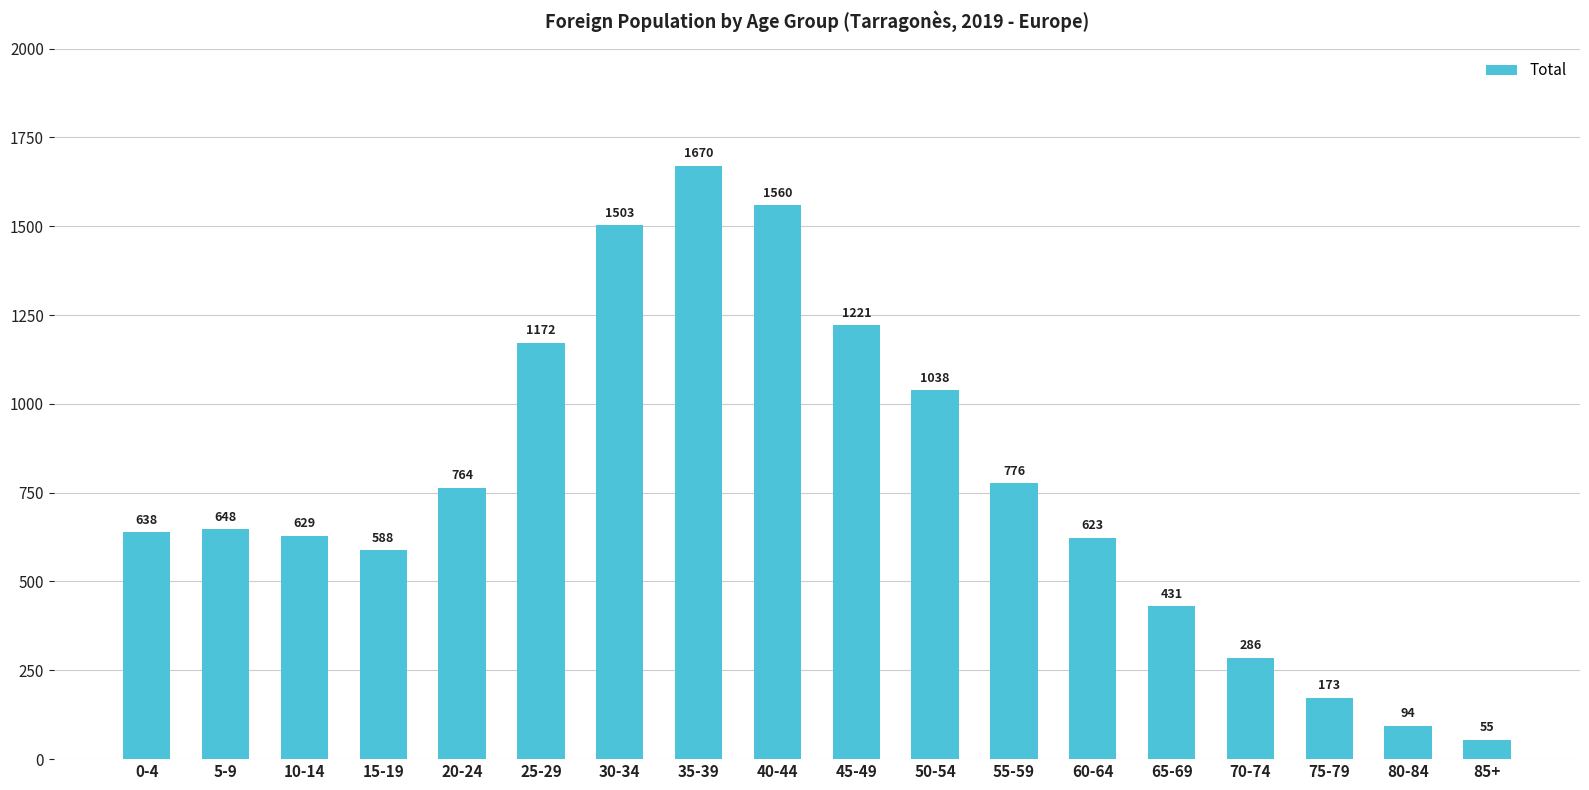

What is the greatest value displayed?

1670